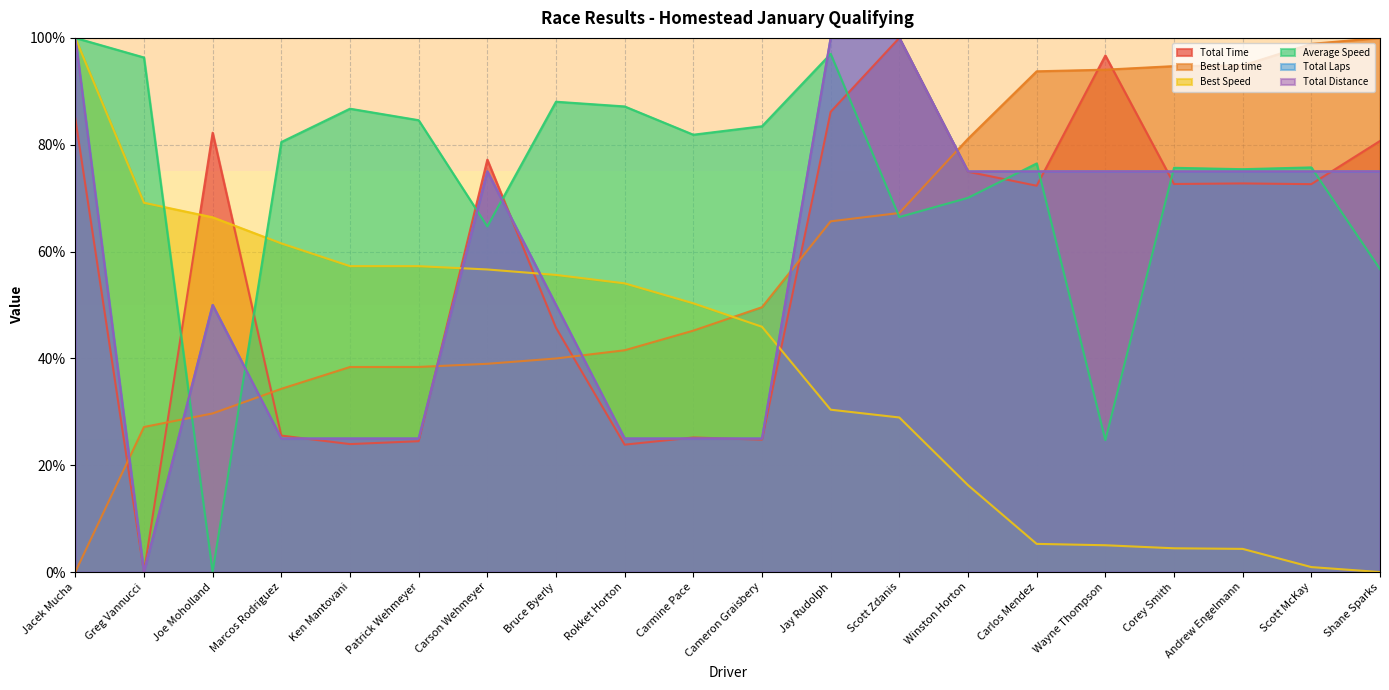

At which category does the chart reach its minimum across all series?

Greg Vannucci